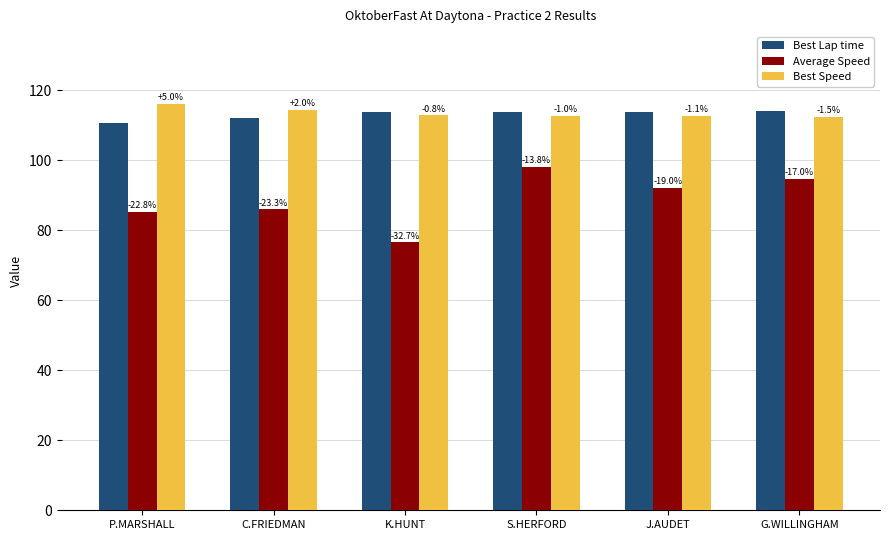

Reading right to left, transcribe all the data shown in this chart.

Best Lap time: 114.1	113.8	113.8	113.6	112.1	110.5
Average Speed: 94.7	92.2	98.0	76.5	86.0	85.3
Best Speed: 112.4	112.6	112.6	112.8	114.3	116.0